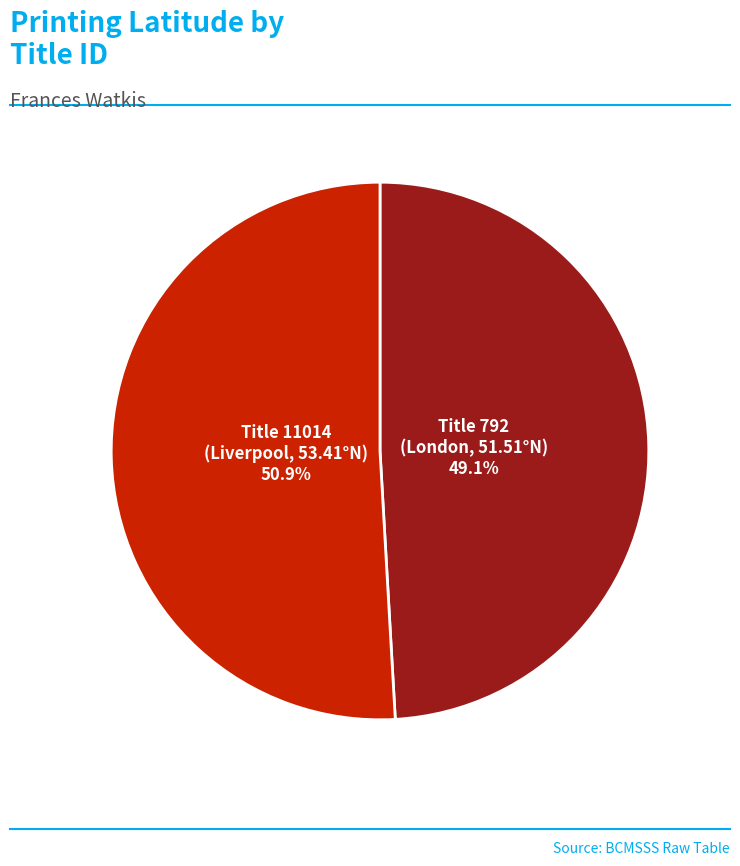

Is there any slice that represents more than half of the pie?

Yes